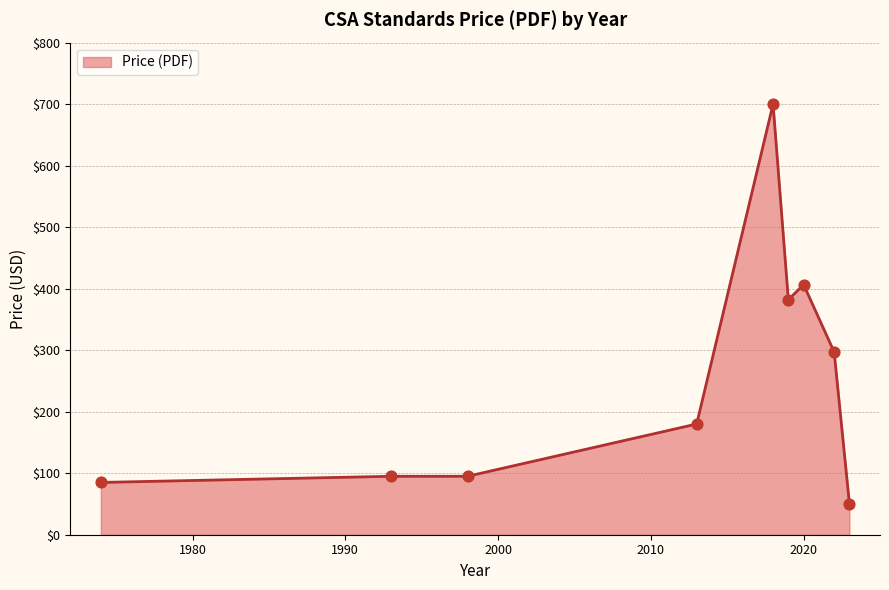

What is the difference between the maximum and minimum values?

650.0